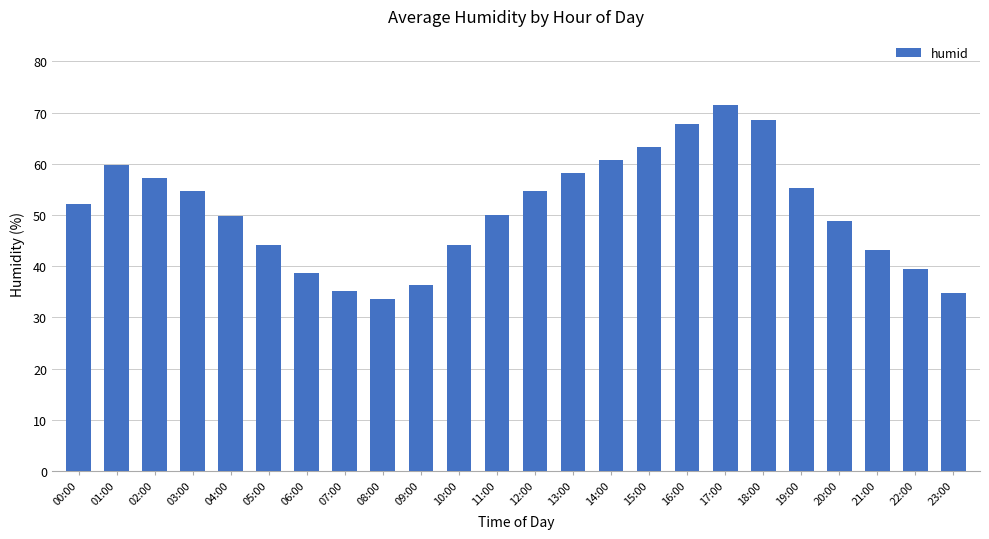

Is it true that the value at 16:00 is 16.6?

False